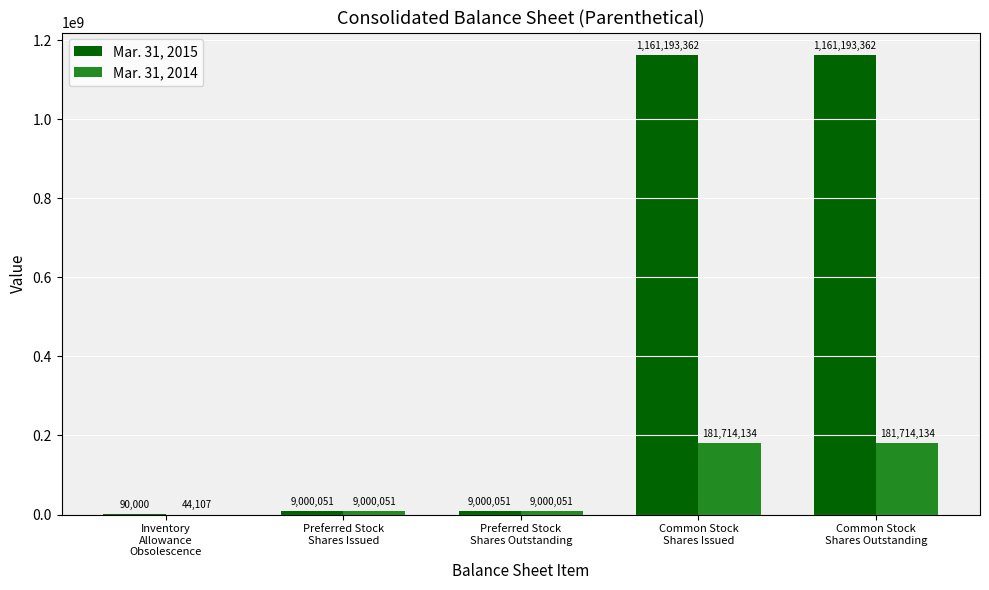

What is the total value across all series at Preferred Stock
Shares Issued?

18000102